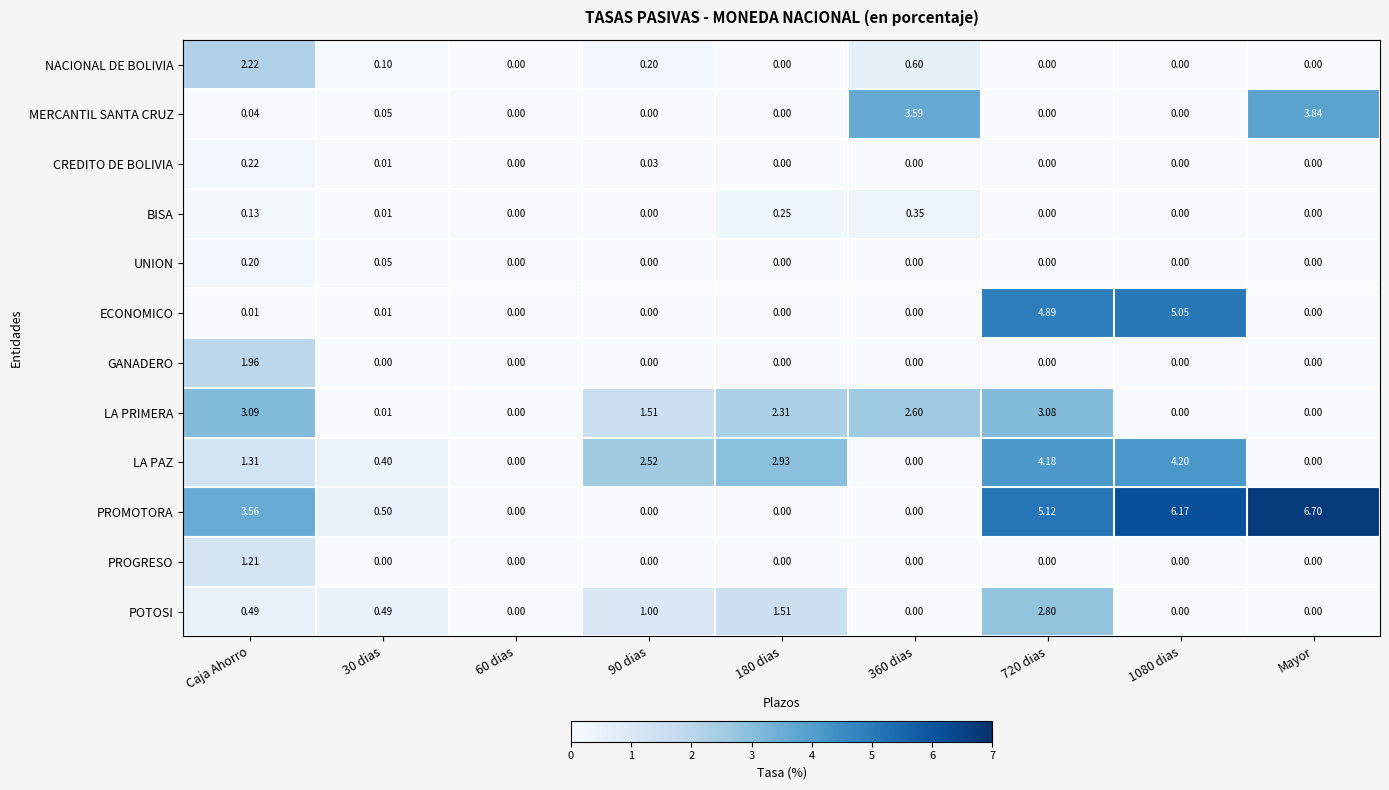

Which series has the widest spread of values?

PROMOTORA